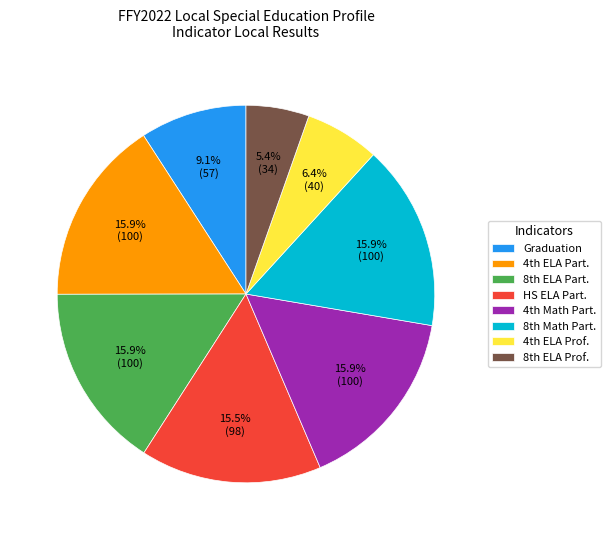

Which category has the smallest portion of the pie?

8th ELA Prof.